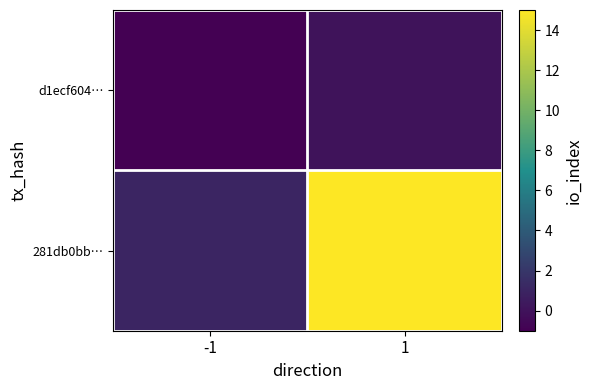

What is the spread (max minus min) of values at -1?

2